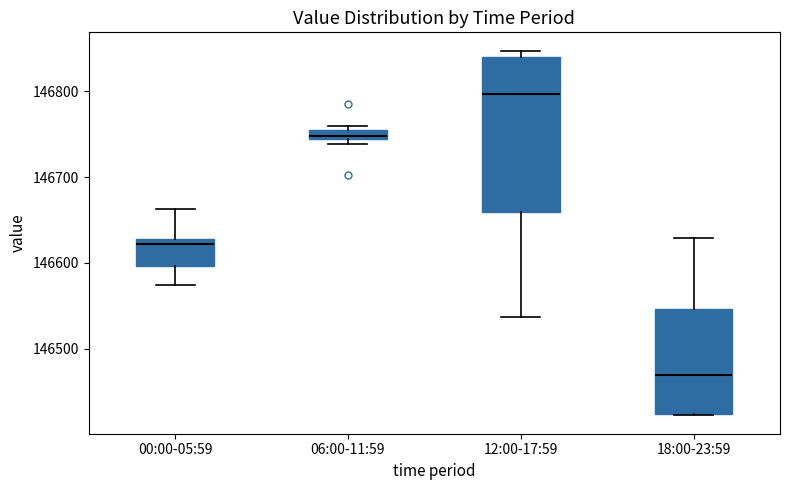

Which box has the lowest median line?

18:00-23:59